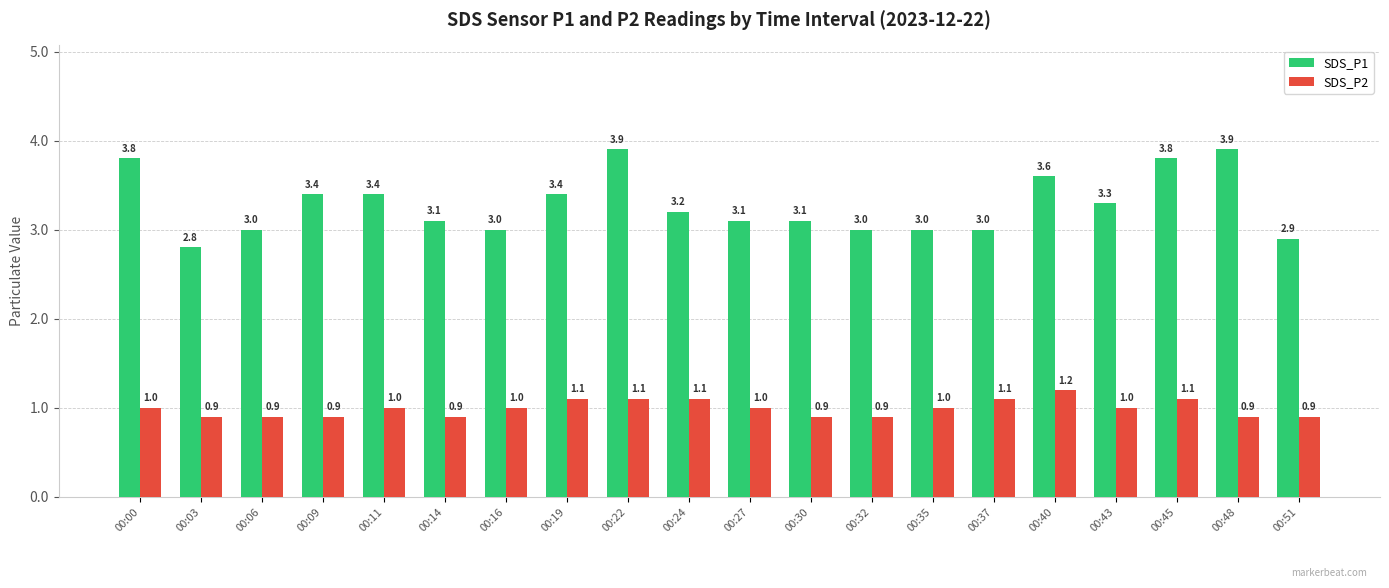

Rank the series at 00:32 from highest to lowest value.

SDS_P1, SDS_P2